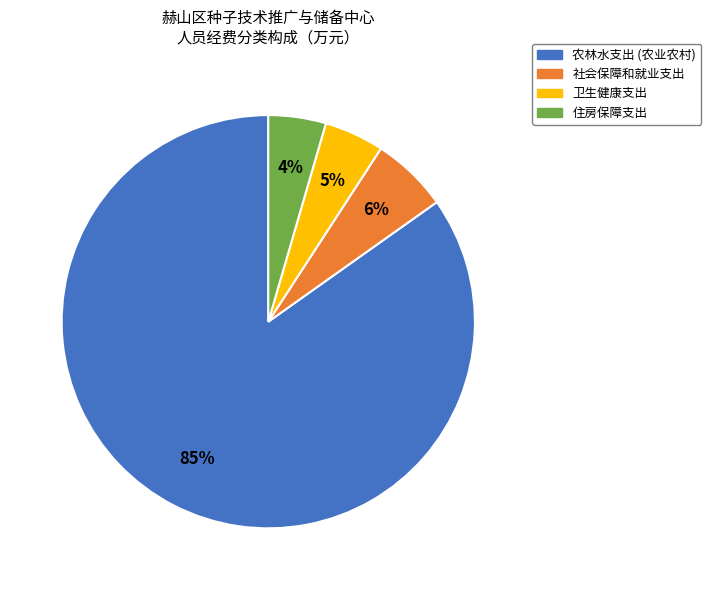

The 住房保障支出 slice represents 4% of the pie. True or false?

True